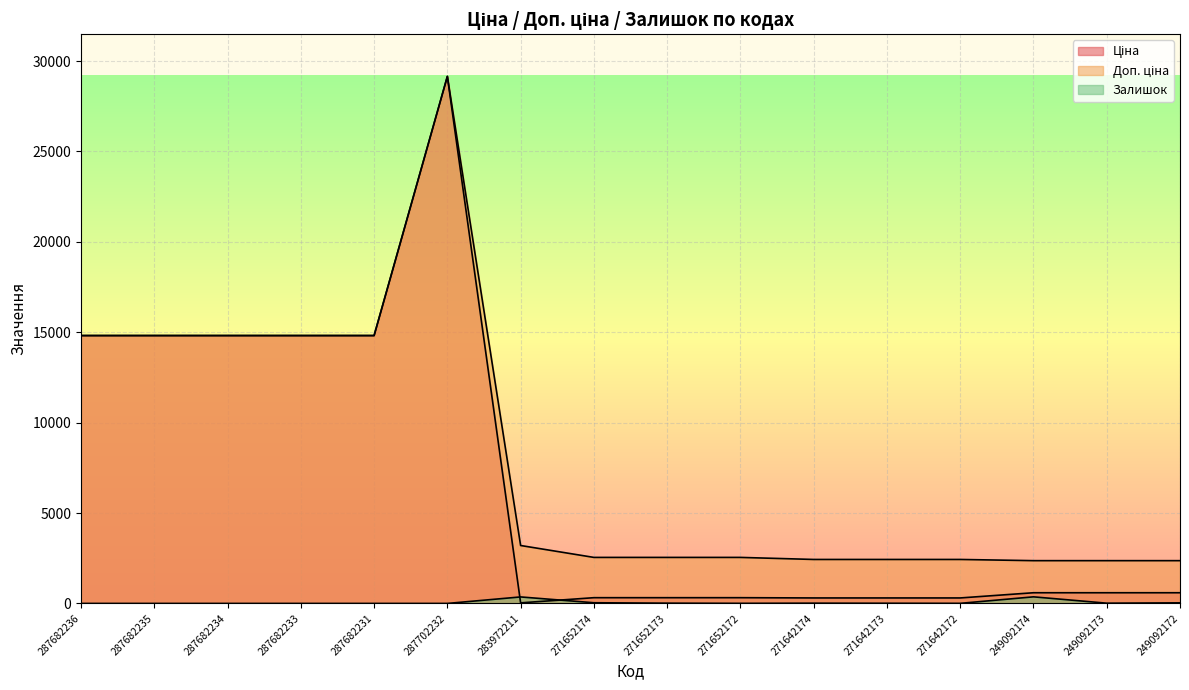

Reading left to right, list all the values displayed in this chart.

Ціна: 287682236=14817.6	287682235=14817.6	287682234=14817.6	287682233=14817.6	287682231=14817.6	287702232=29152.3	283972211=32.0	271652174=318.3	271652173=318.3	271652172=318.3	271642174=304.1	271642173=304.1	271642172=304.1	249092174=591.6	249092173=591.6	249092172=591.6
Доп. ціна: 287682236=14817.6	287682235=14817.6	287682234=14817.6	287682233=14817.6	287682231=14817.6	287702232=29152.3	283972211=3205.0	271652174=2546.4	271652173=2546.4	271652172=2546.4	271642174=2432.8	271642173=2432.8	271642172=2432.8	249092174=2366.5	249092173=2366.5	249092172=2366.5
Залишок: 287682236=0.0	287682235=0.0	287682234=0.0	287682233=0.0	287682231=0.0	287702232=0.0	283972211=360.0	271652174=38.0	271652173=15.0	271652172=5.0	271642174=14.0	271642173=10.0	271642172=5.0	249092174=365.0	249092173=14.0	249092172=33.0